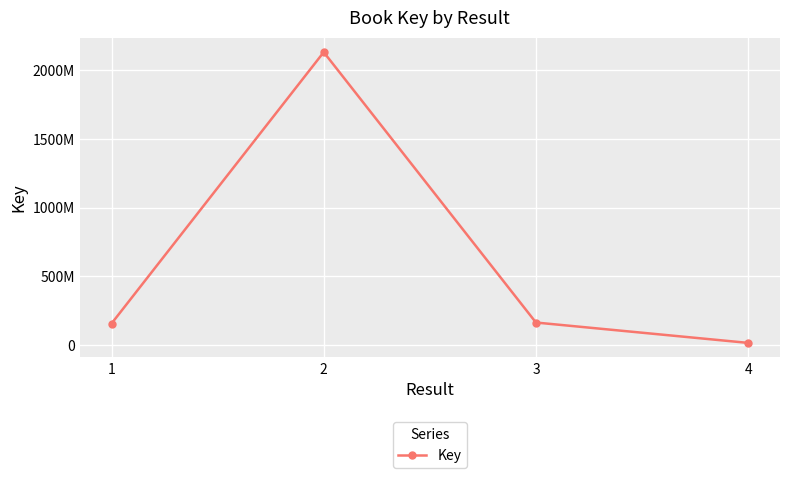

Is this an area chart (filled region under the line)?

No